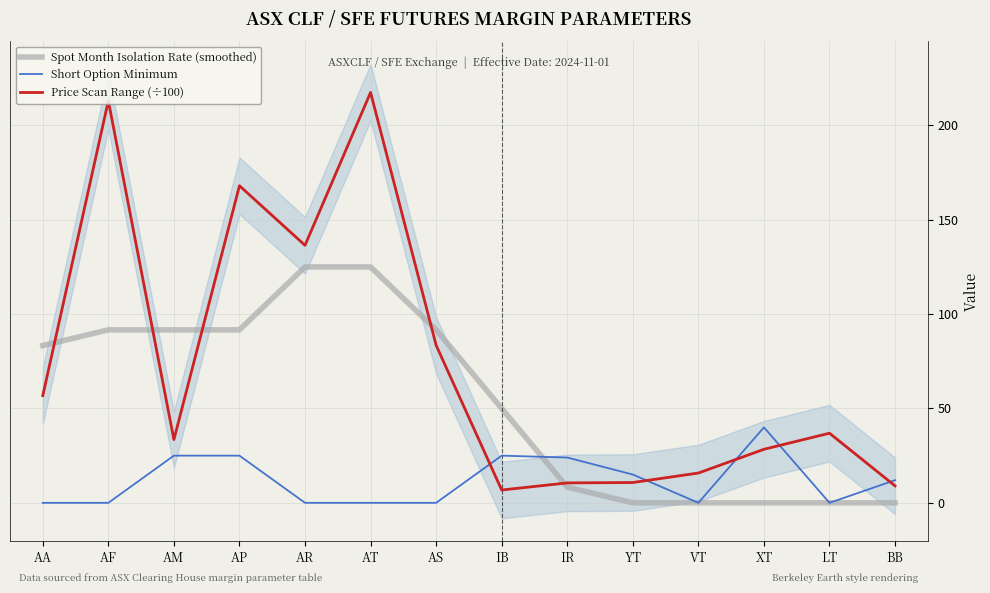

True or false: Short Option Minimum and Price Scan Range (÷100) cross at least once.

True